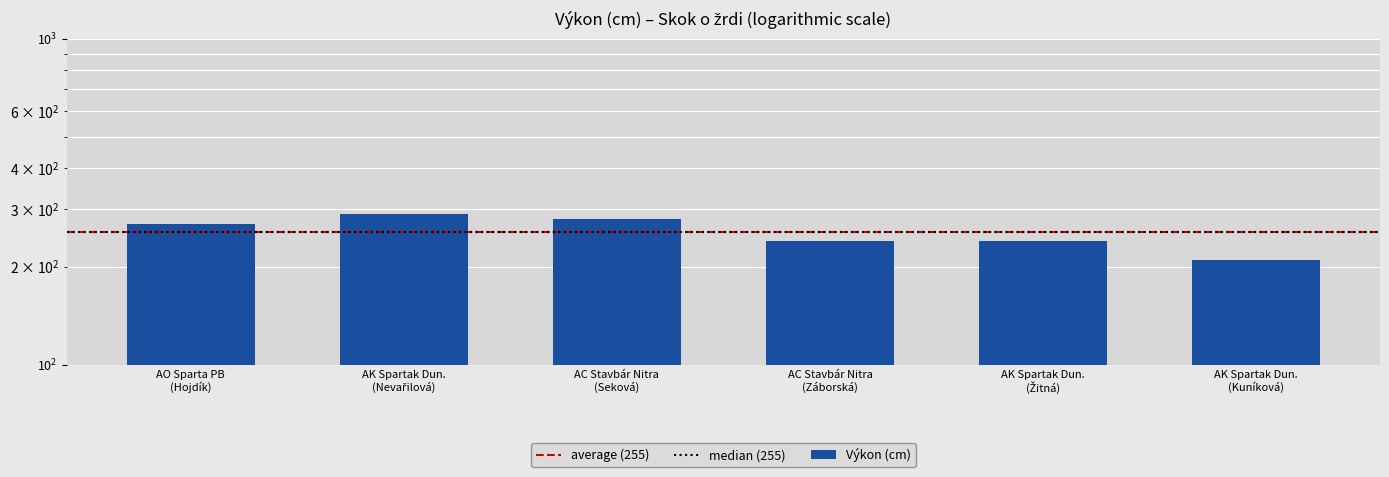

How many data points are above 270?

2